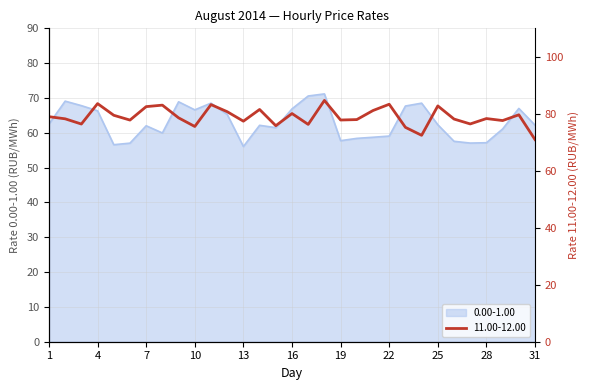

How many lines are shown in the chart?

2